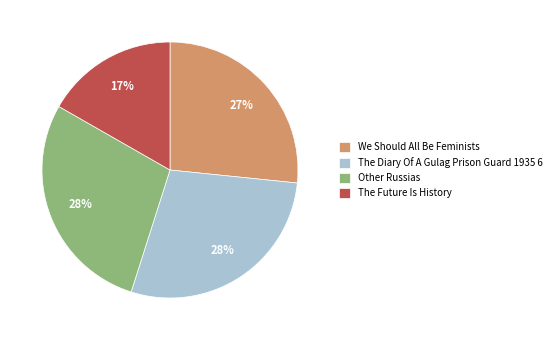

Does Other Russias account for over 50% of the chart?

No